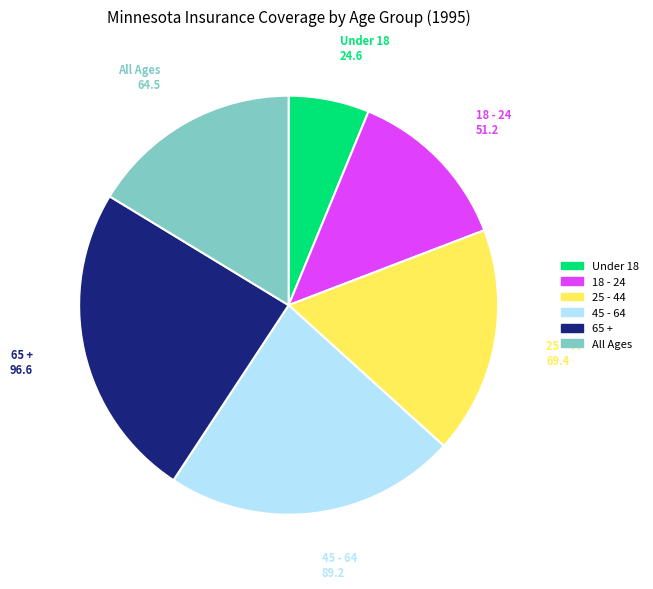

Which category has the biggest portion of the pie?

65 +